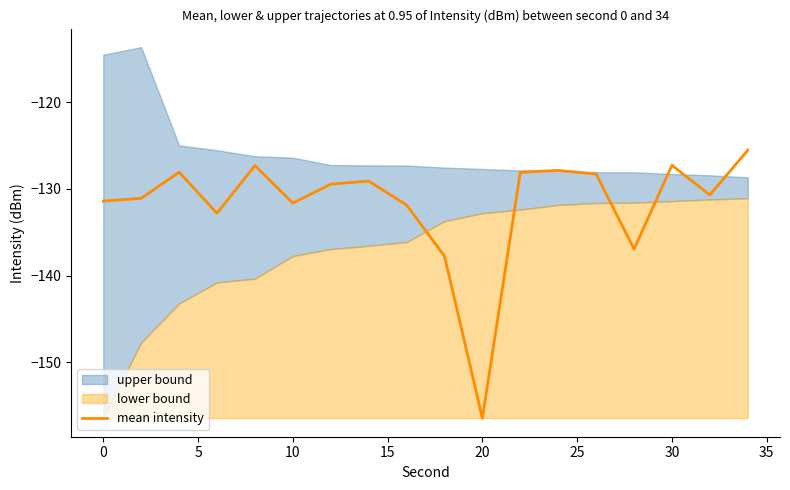

What is the maximum value for mean intensity?

-125.5